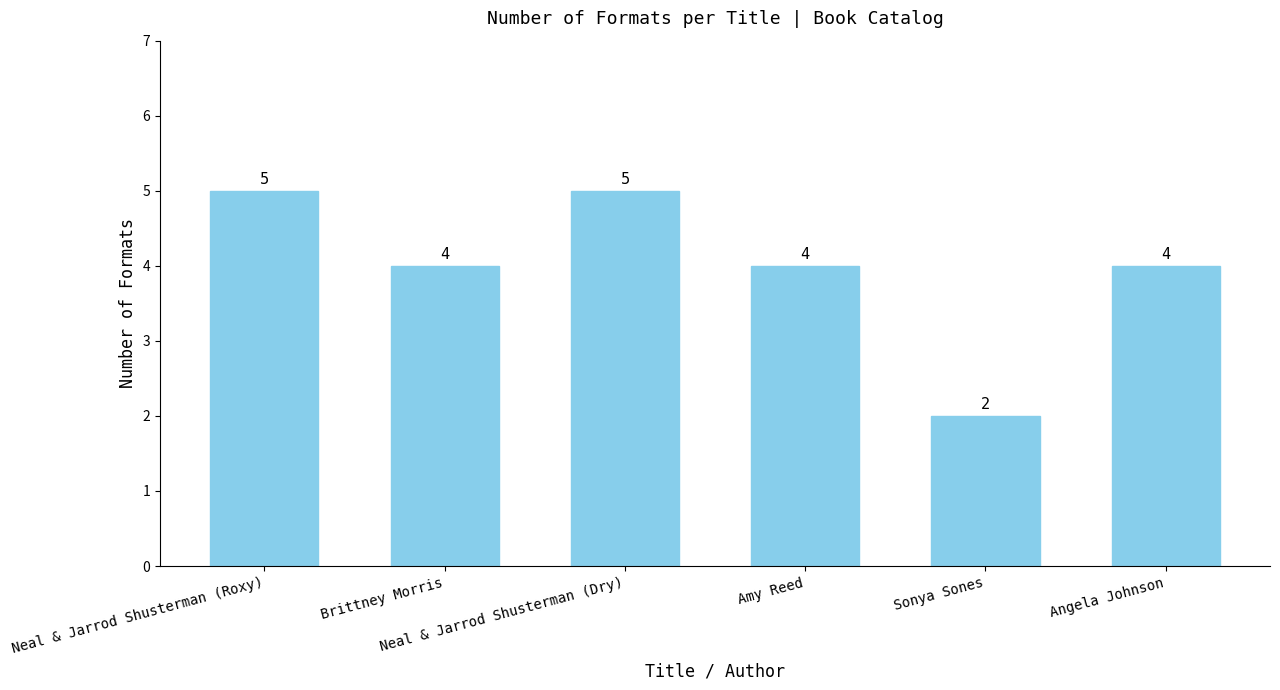

What is the label of the 6th bar from the right?

Neal & Jarrod Shusterman (Roxy)